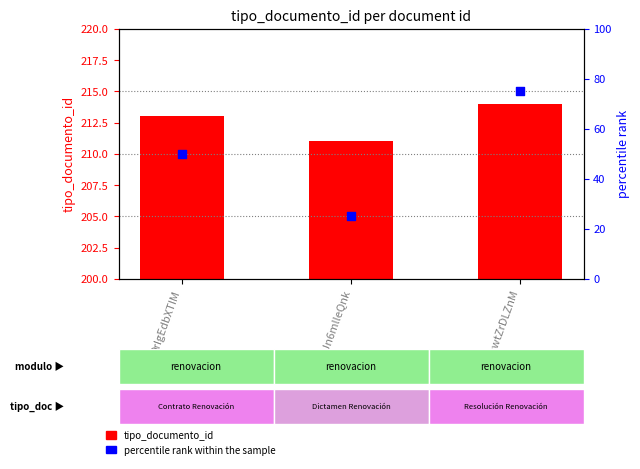

What are all the series names shown in the legend?

tipo_documento_id, percentile rank within the sample